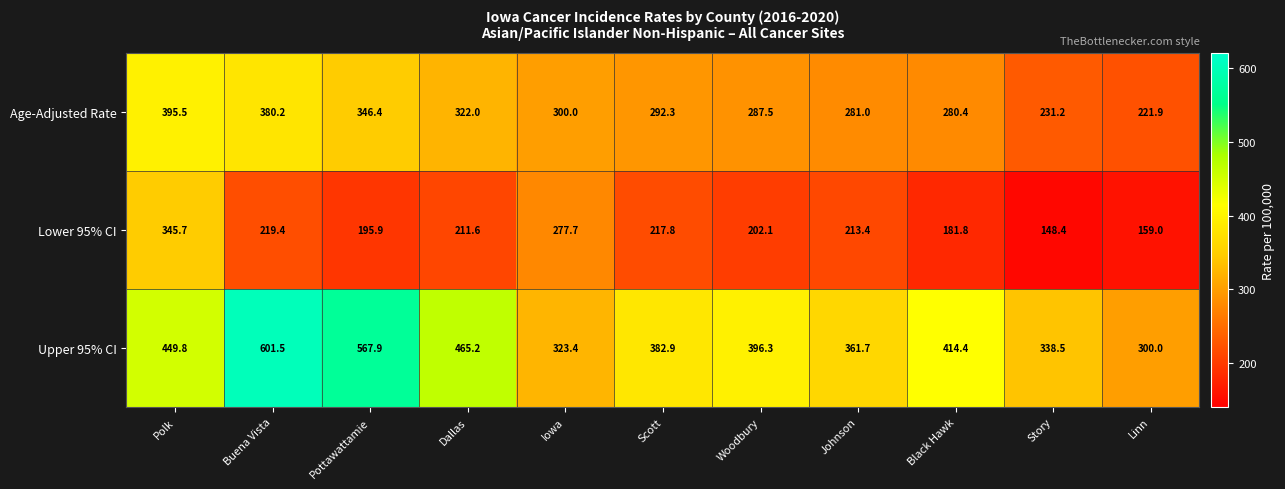

What is the difference between the Age-Adjusted Rate values at Woodbury and Linn?

65.6